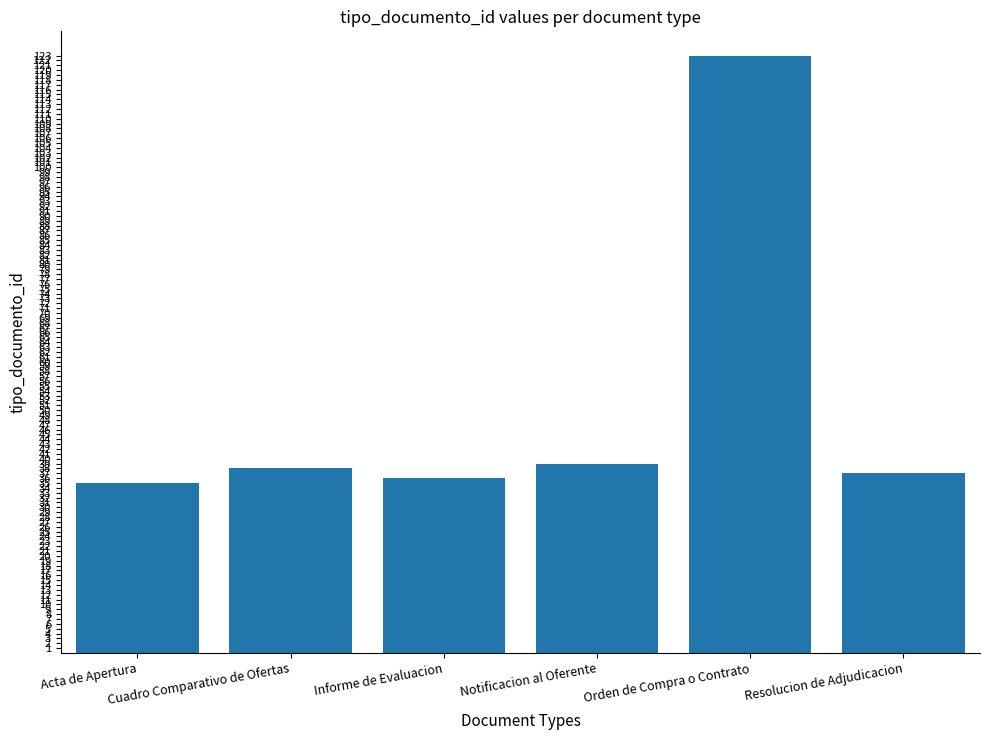

Are the bars horizontal?

No